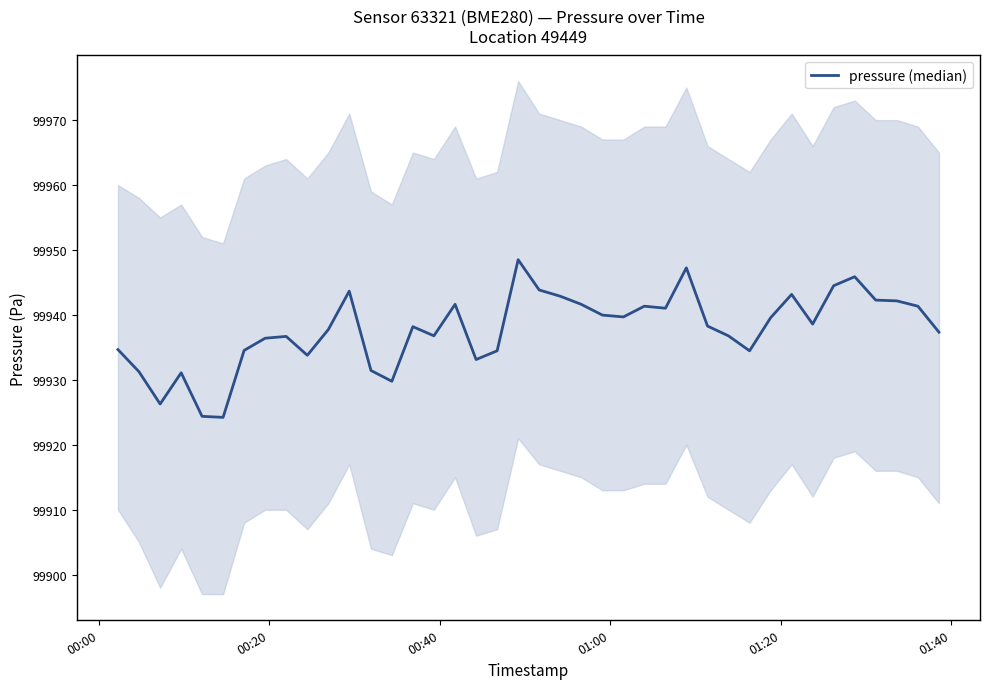

Is this an area chart (filled region under the line)?

No